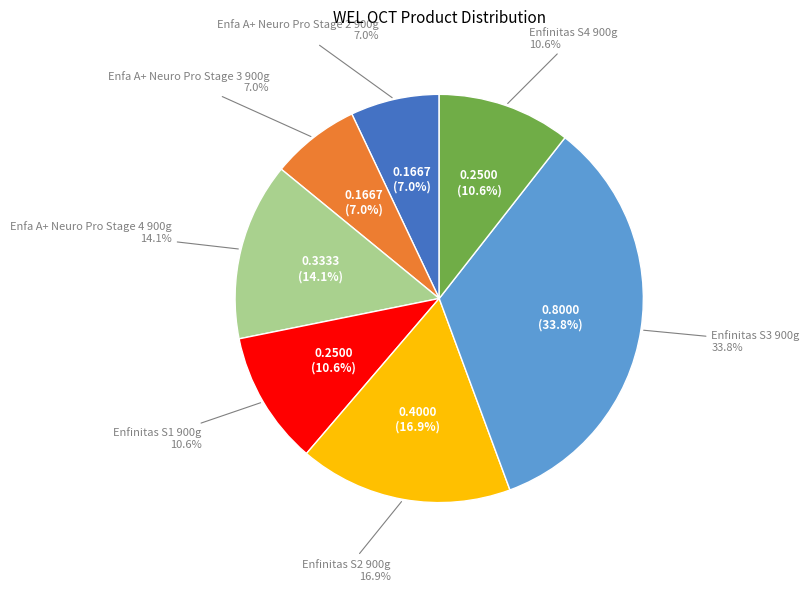

How many segments does this pie chart have?

7